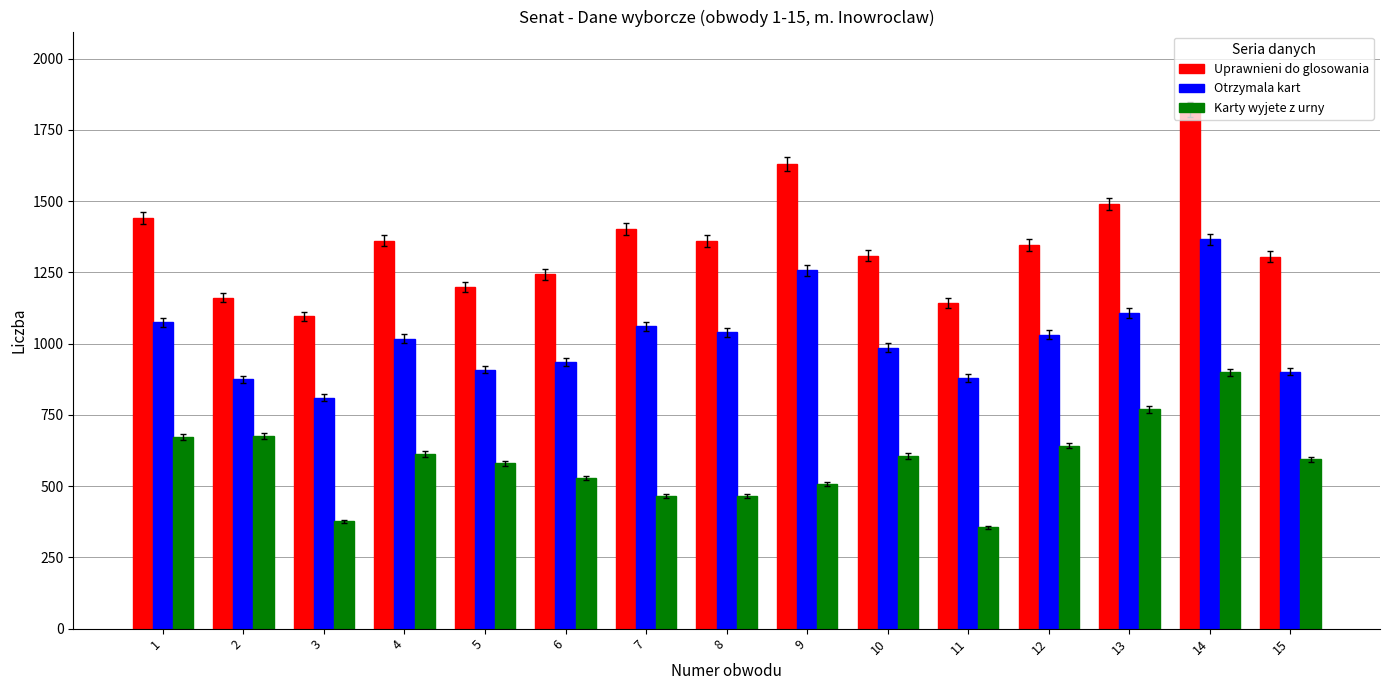

At which category is the sum across all series the highest?

14